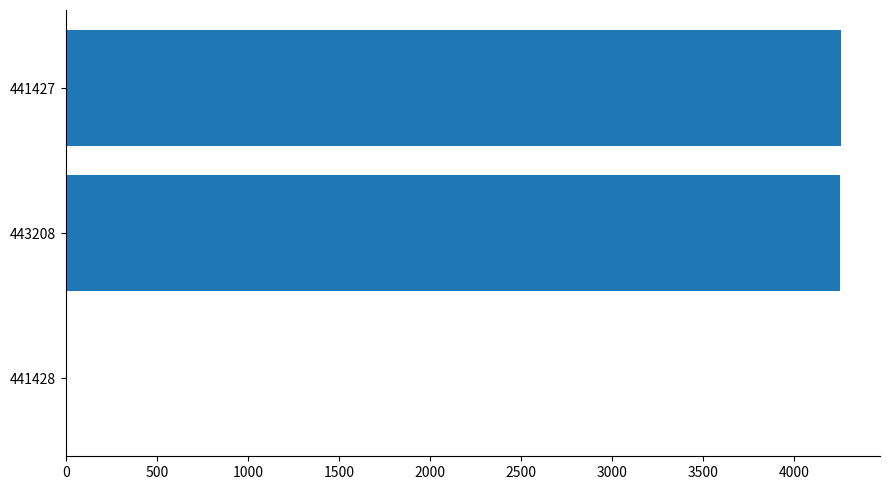

Where is the data nearest to the value 2129?

443208